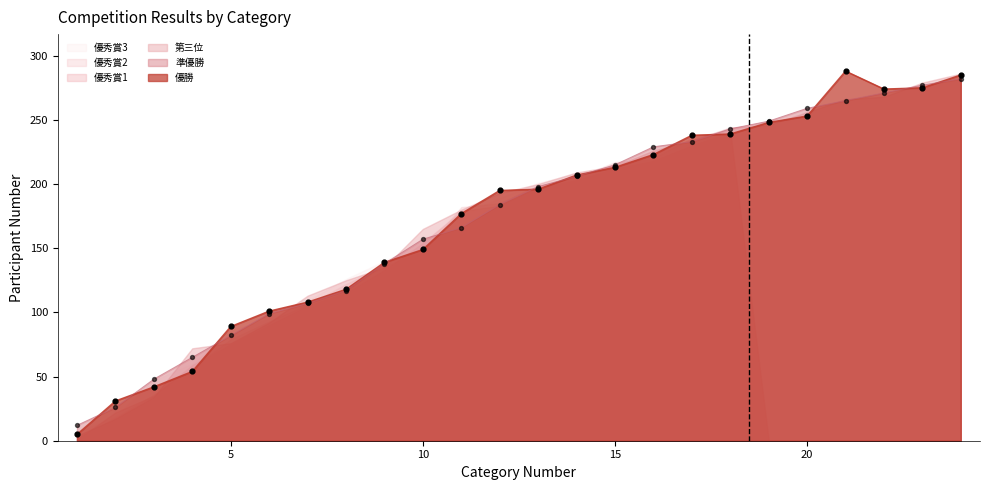

Which series reaches the minimum Y coordinate?

優勝